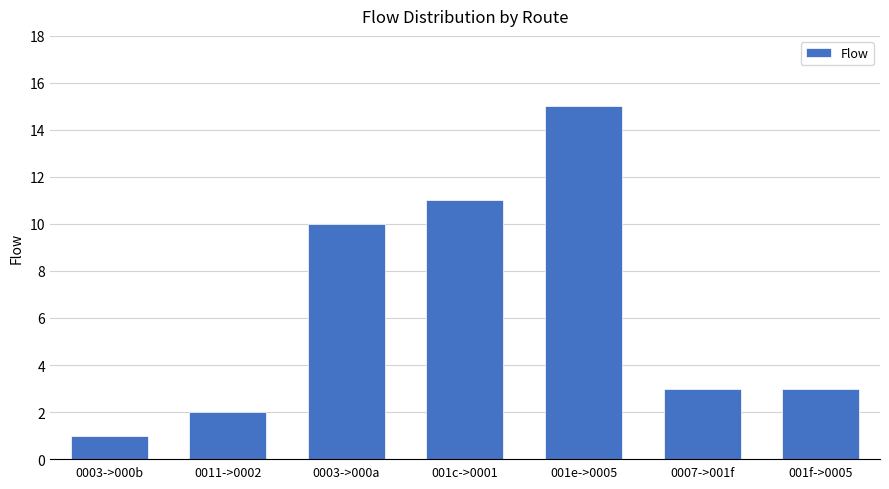

What is the label of the 7th bar from the right?

0003->000b